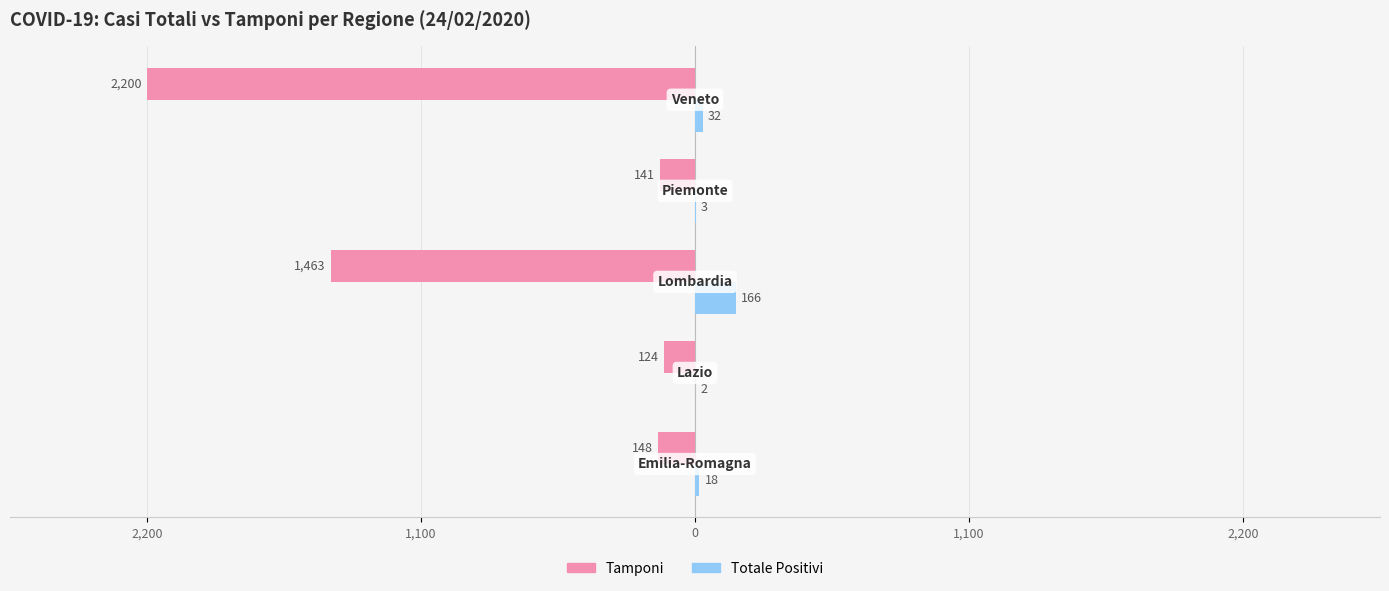

What is the value of the Totale Positivi bar at the 2nd from the left?

2